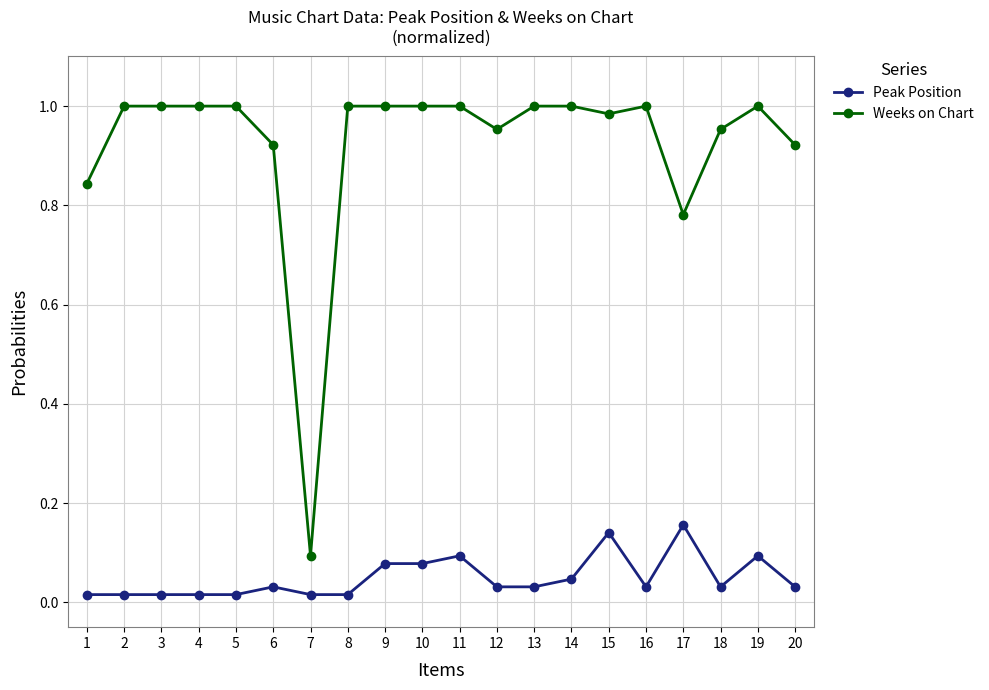

True or false: Weeks on Chart has a value of 0.1 at 7.

True